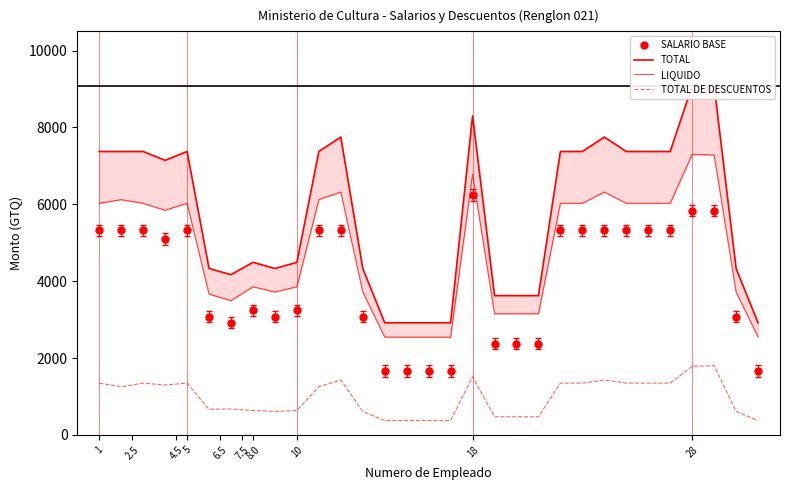

What is the difference between the second highest and second lowest values in the TOTAL series?

6167.0